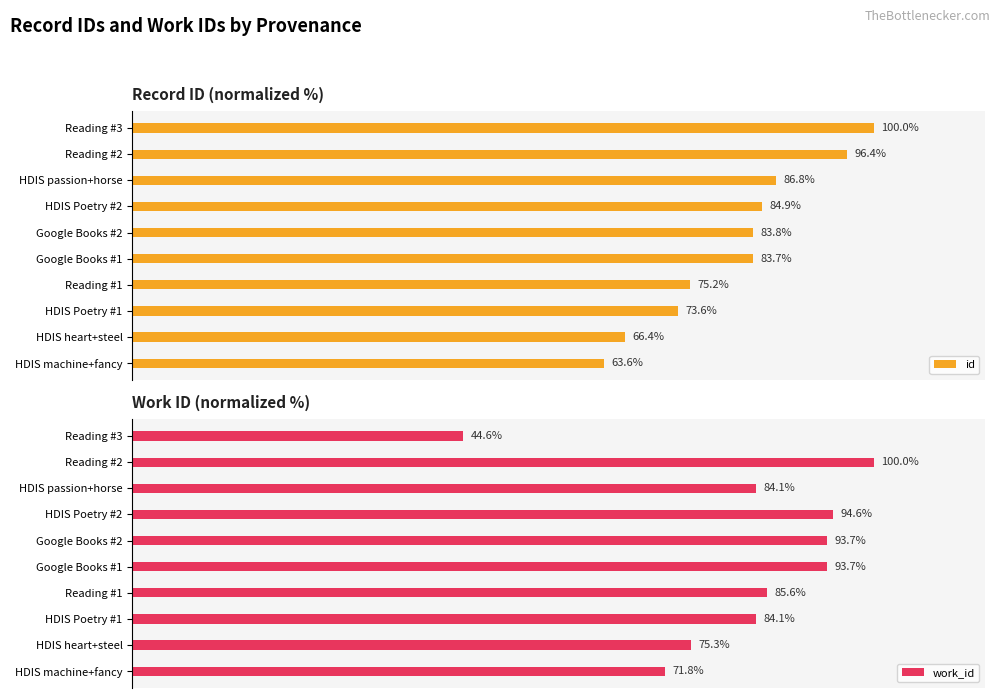

Rank the categories by id value from highest to lowest.

Reading #3, Reading #2, HDIS passion+horse, HDIS Poetry #2, Google Books #2, Google Books #1, Reading #1, HDIS Poetry #1, HDIS heart+steel, HDIS machine+fancy